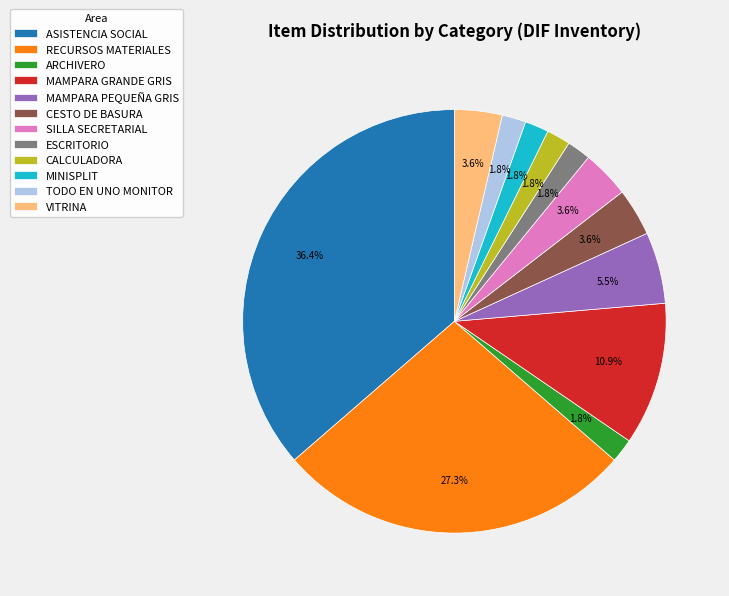

What is the largest slice in the pie chart?

ASISTENCIA SOCIAL